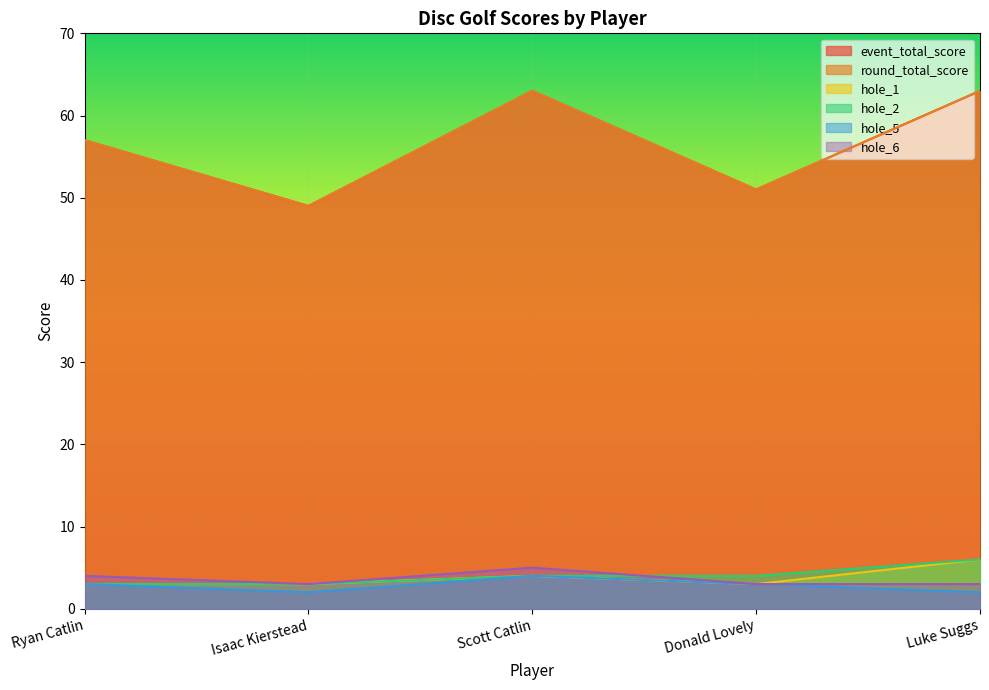

The round_total_score series shows 109 at Scott Catlin. True or false?

False